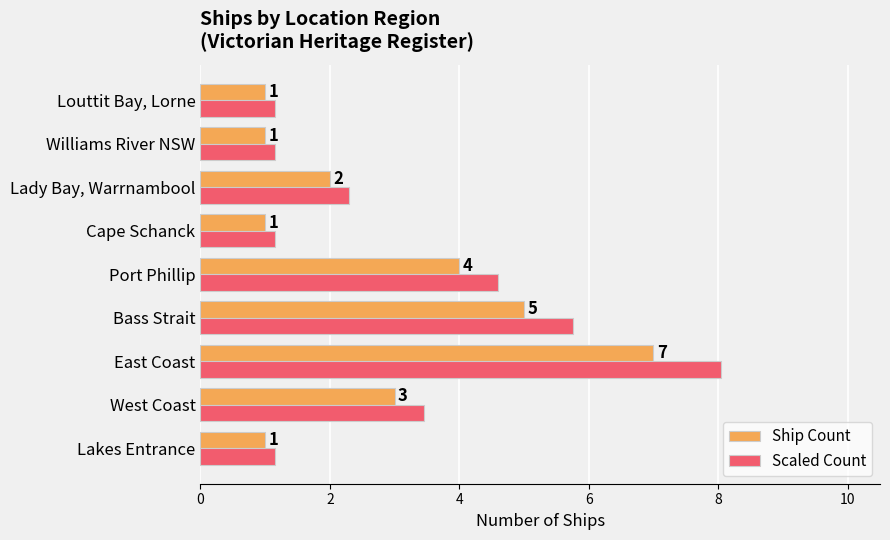

Which series has the largest range (max minus min)?

Scaled Count